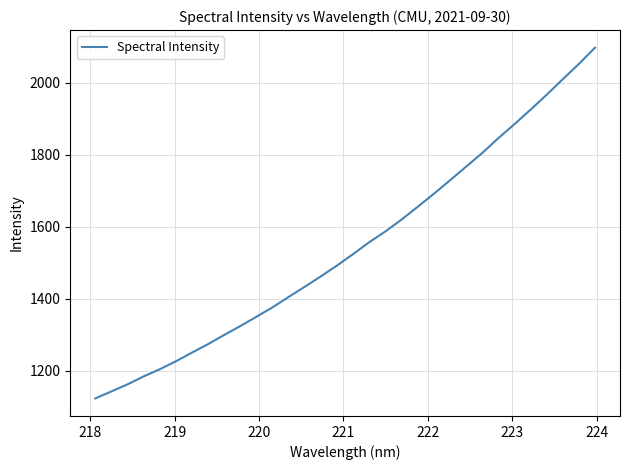

What is the smallest value displayed?

1123.2